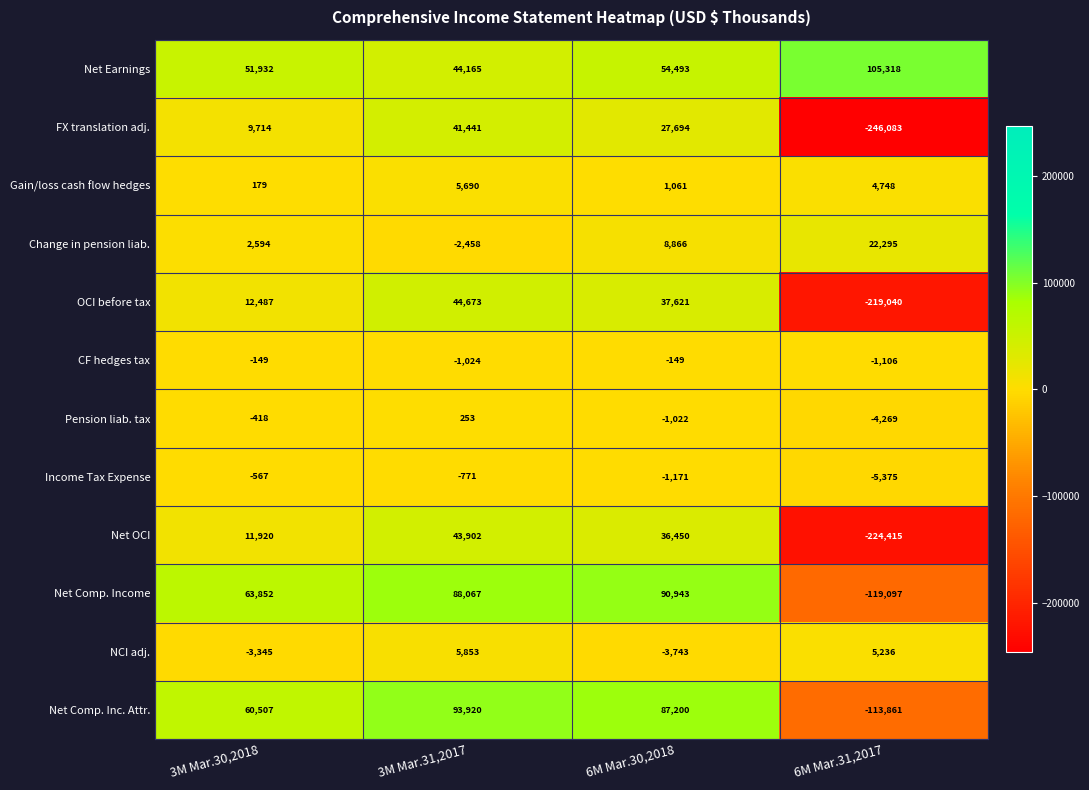

Is it true that Income Tax Expense equals -8308 at 6M Mar.31,2017?

False